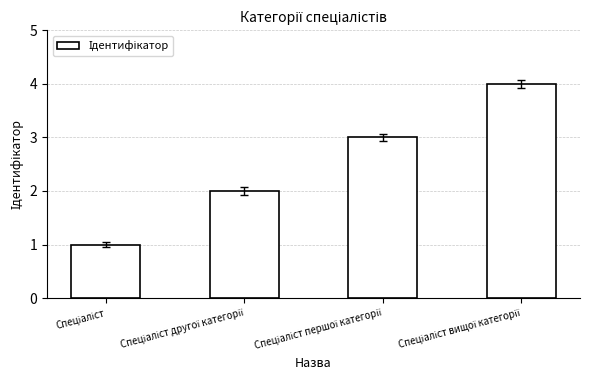

What is the greatest value displayed?

4